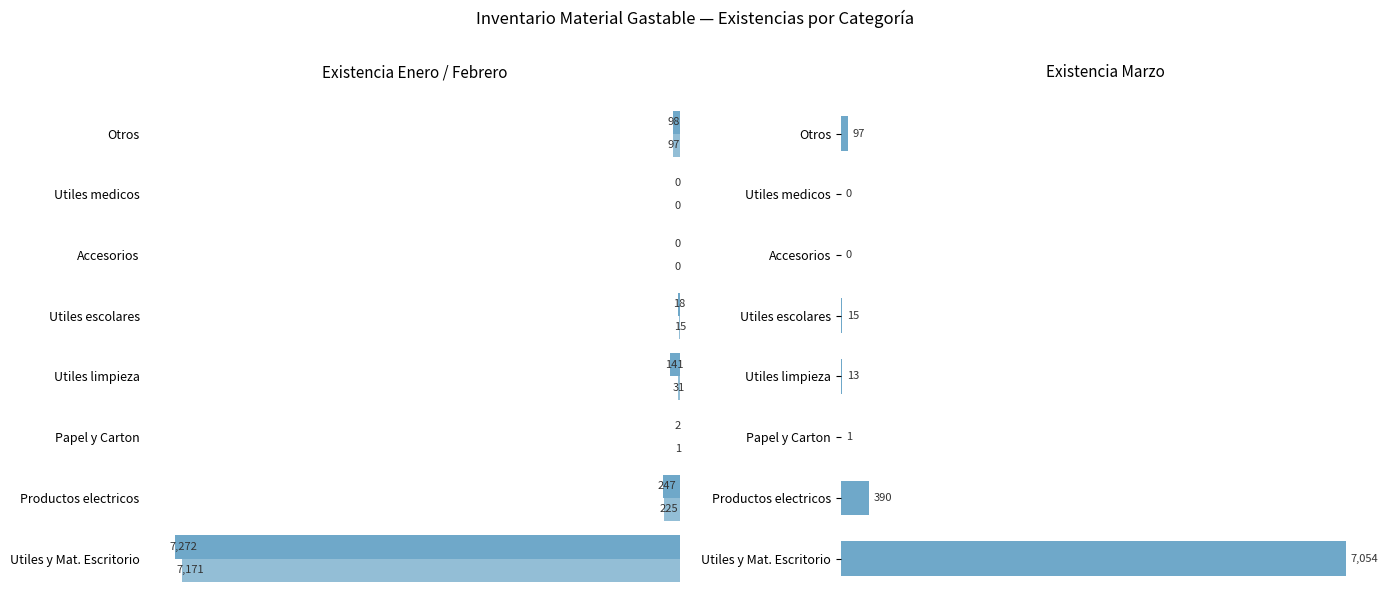

Is it true that Existencia Enero equals 28 at Utiles escolares?

False